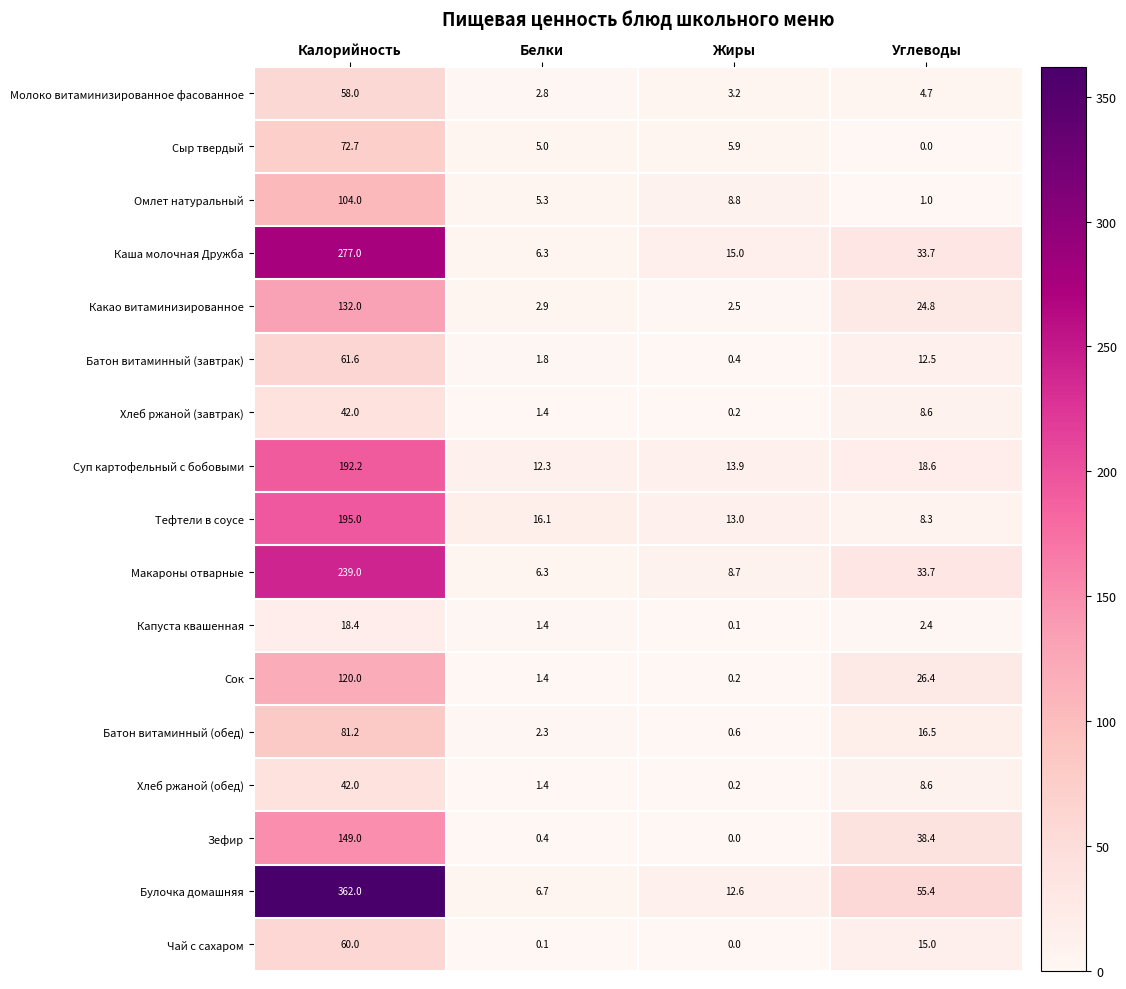

How many series are shown in this chart?

17